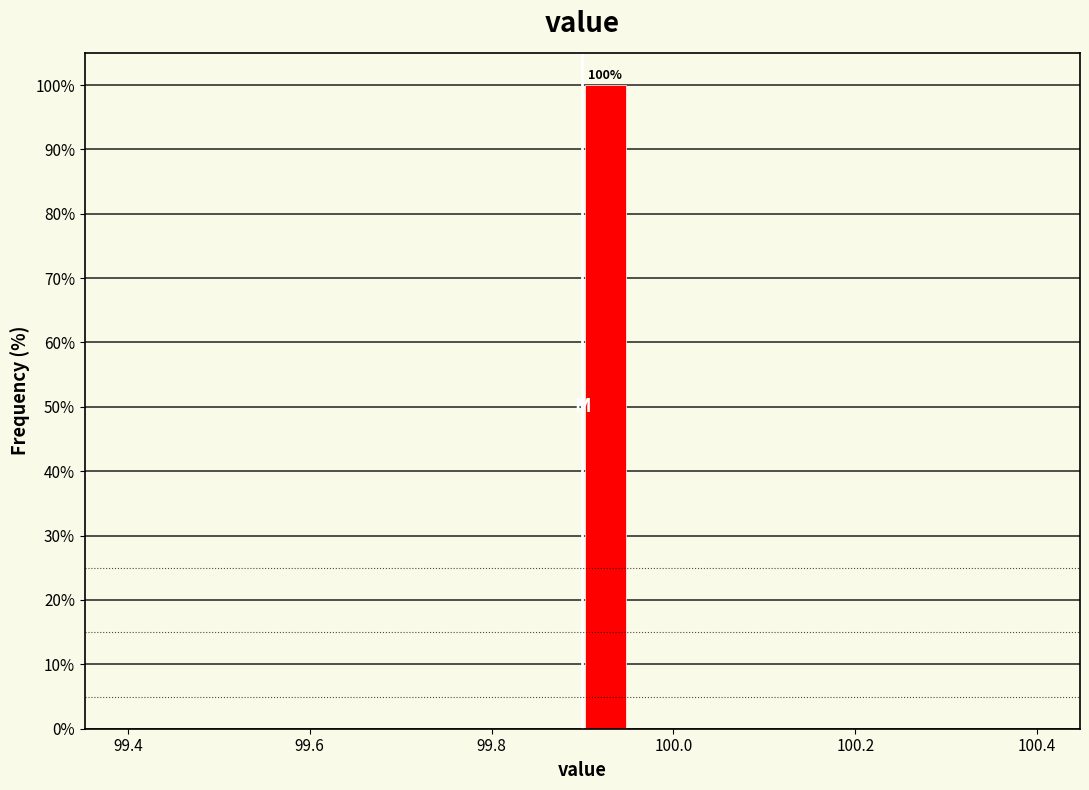

Read against the x-axis, roughly where is the centre of the tallest bar?

99.92